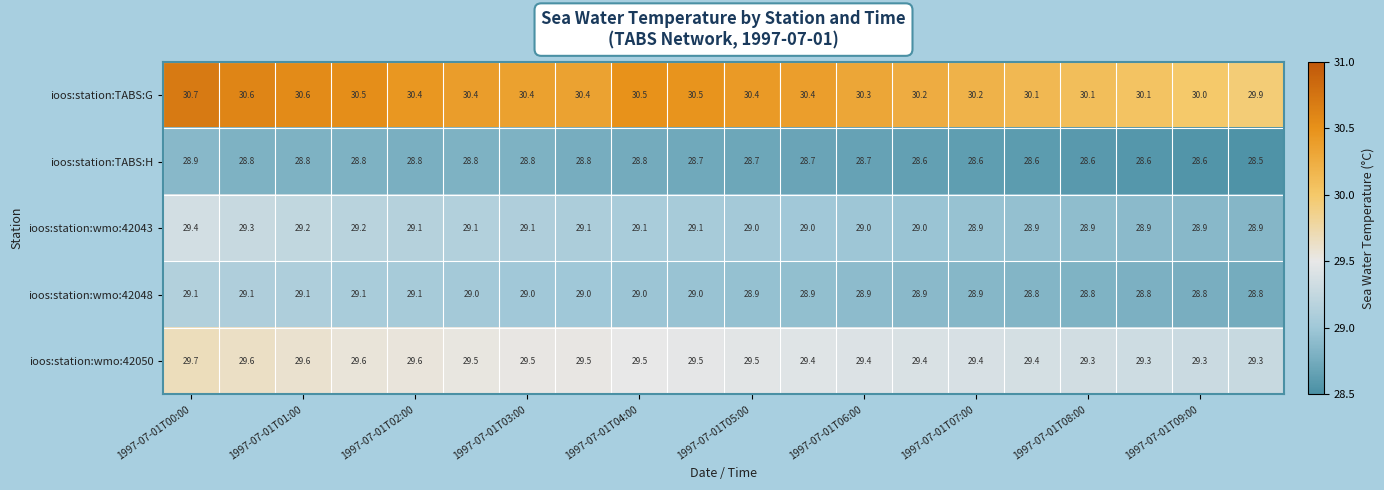

What is the smallest value displayed?

28.5